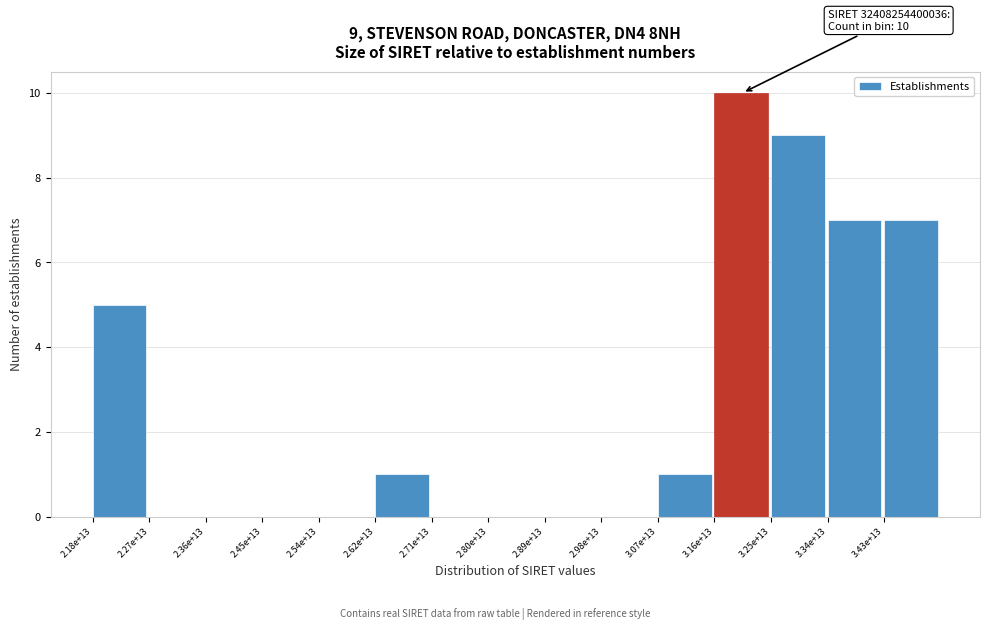

Reading left to right, transcribe all the data shown in this chart.

2.18e+13=5	2.27e+13=0	2.36e+13=0	2.45e+13=0	2.54e+13=0	2.62e+13=1	2.71e+13=0	2.80e+13=0	2.89e+13=0	2.98e+13=0	3.07e+13=1	3.16e+13=10	3.25e+13=9	3.34e+13=7	3.43e+13=7